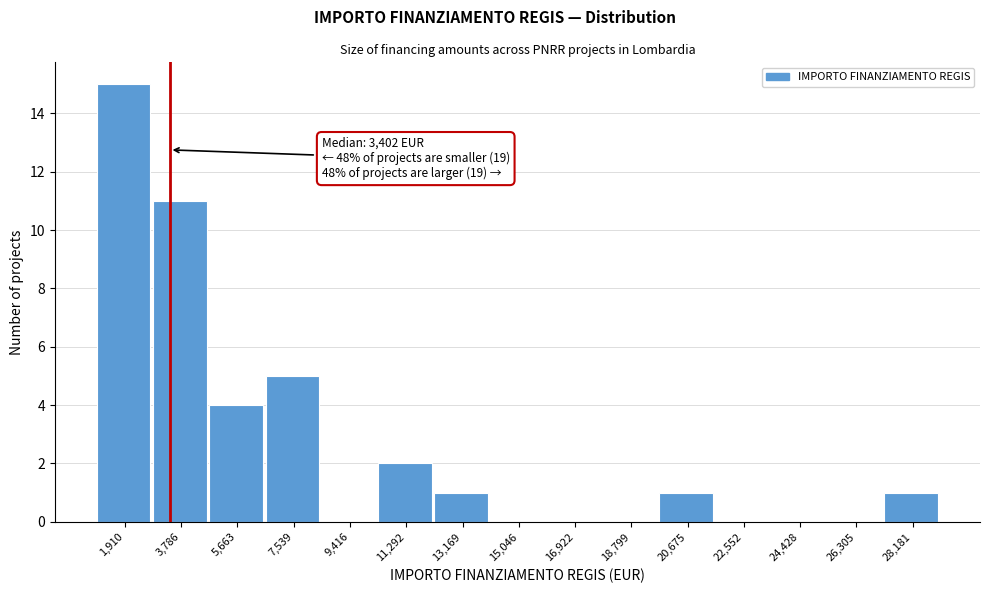

Which range on the x-axis has the tallest bar?

1000 to 2800